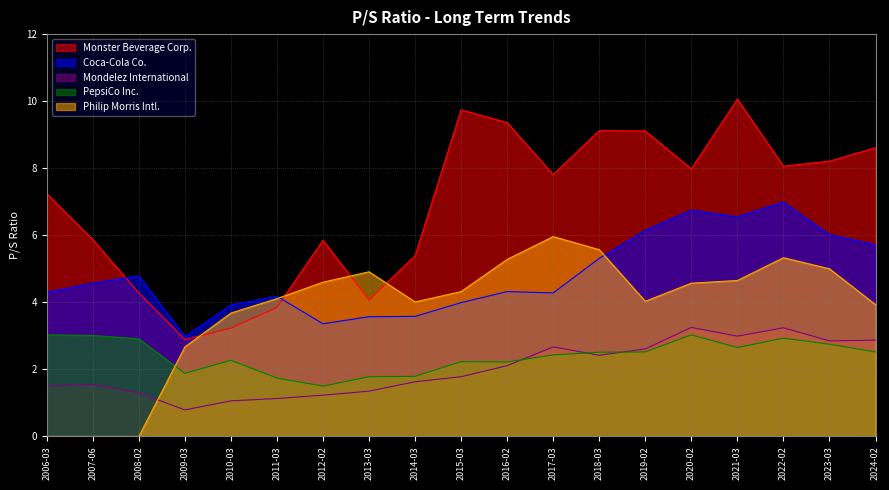

The value of PepsiCo Inc. at 2010-03 is 2.3. True or false?

True